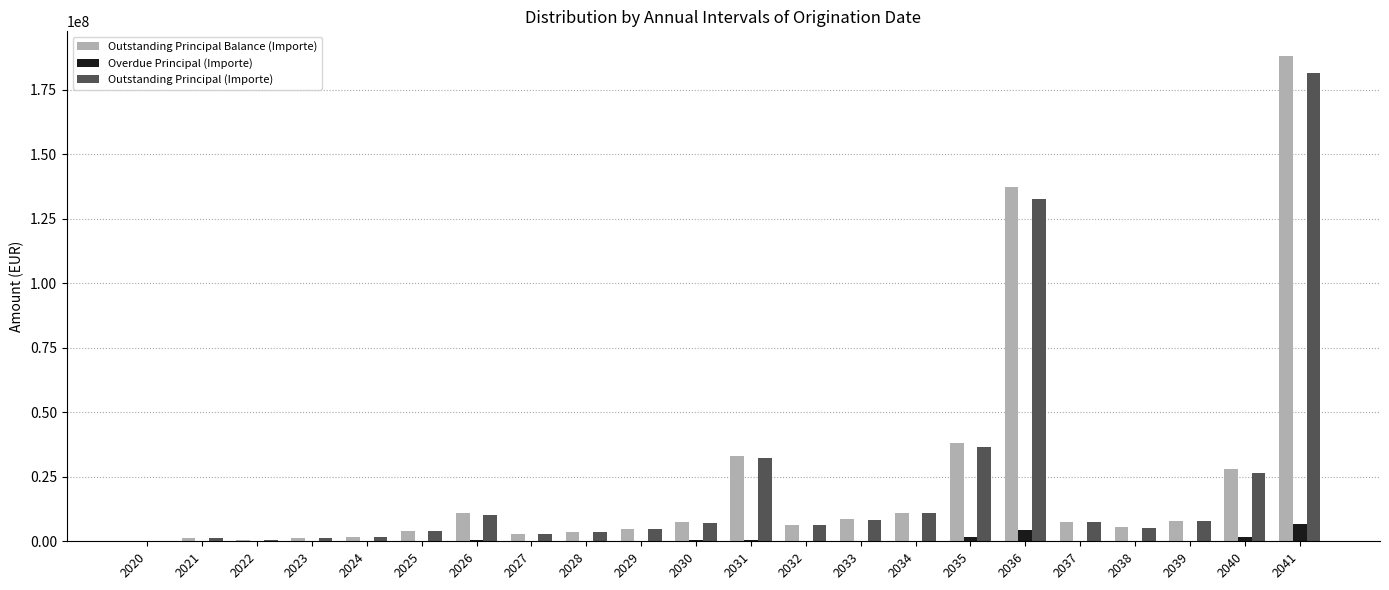

Between 2020 and 2035, which series saw the biggest shift?

Outstanding Principal Balance (Importe)